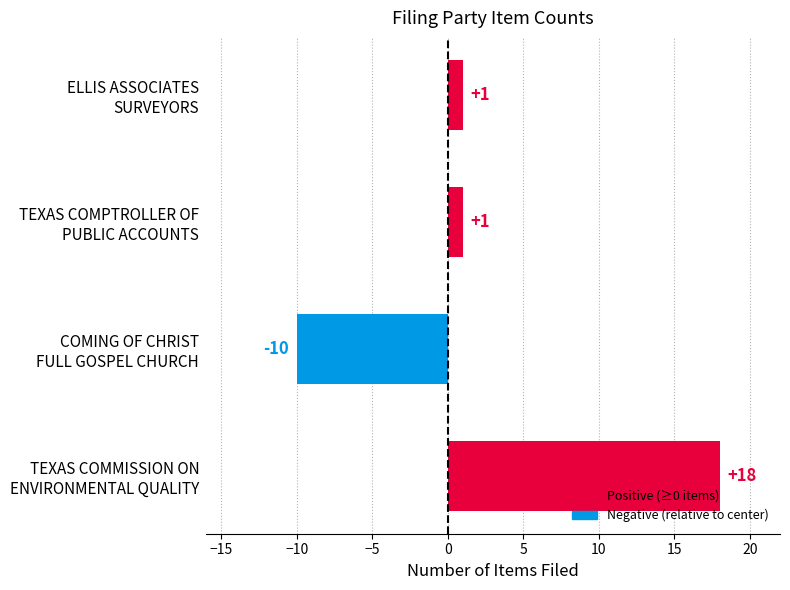

At which category does the chart reach its minimum across all series?

COMING OF CHRIST
FULL GOSPEL CHURCH